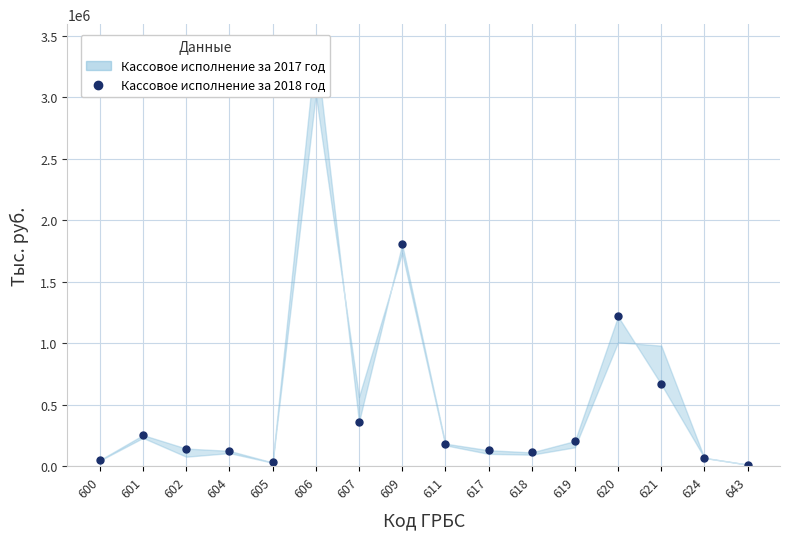

Reading right to left, what are all the values shown in this chart?

643=12744	624=67530	621=665297	620=1217684	619=204064	618=111482	617=129435	611=182843	609=1804507	607=357846	606=3423562	605=29503	604=124353	602=142673	601=252436	600=49186